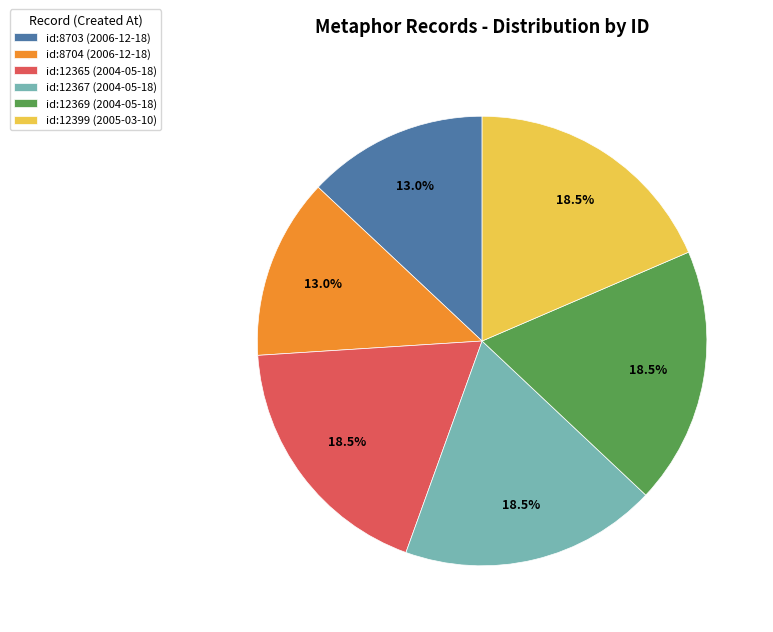

Is there any slice that represents more than half of the pie?

No